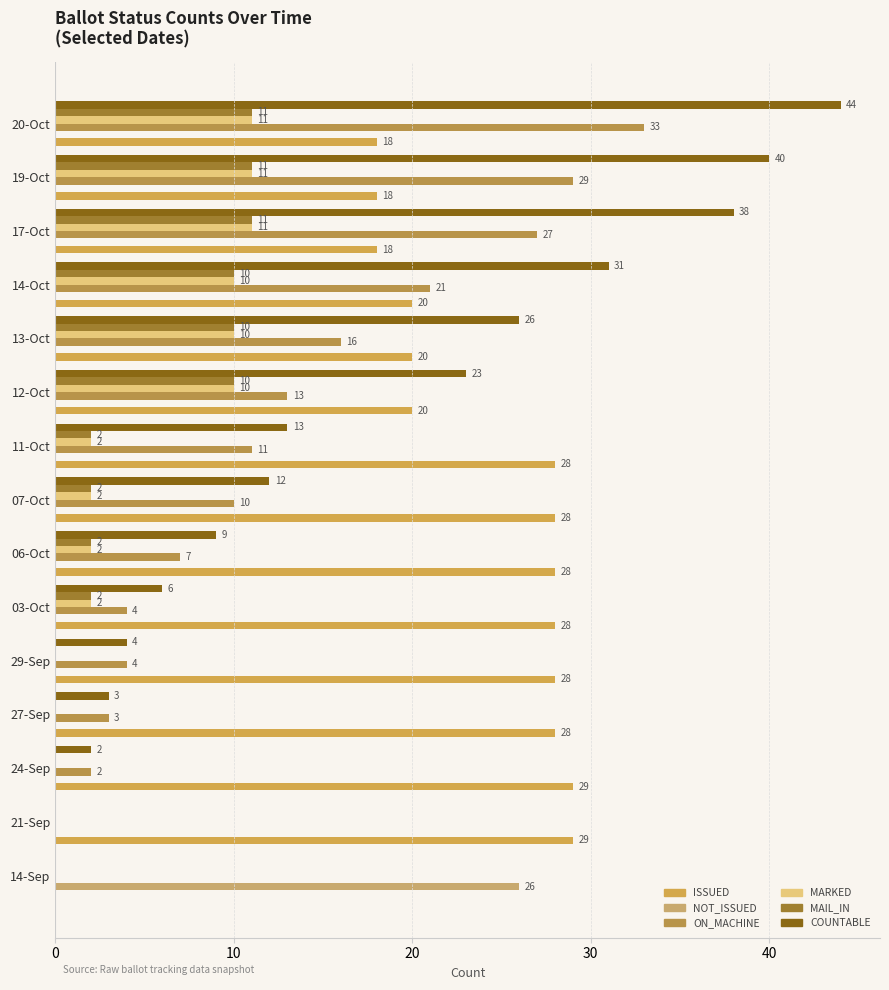

At which category is the sum across all series the highest?

20-Oct